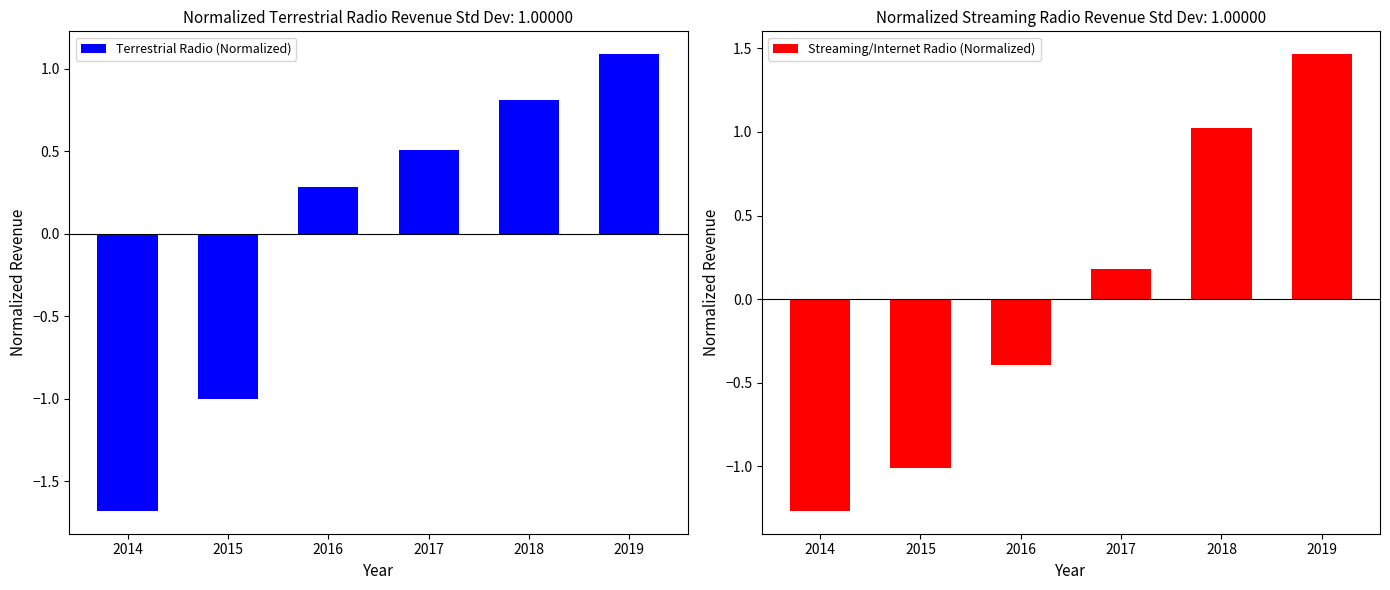

What is the maximum value for Terrestrial Radio (Normalized)?

1.1